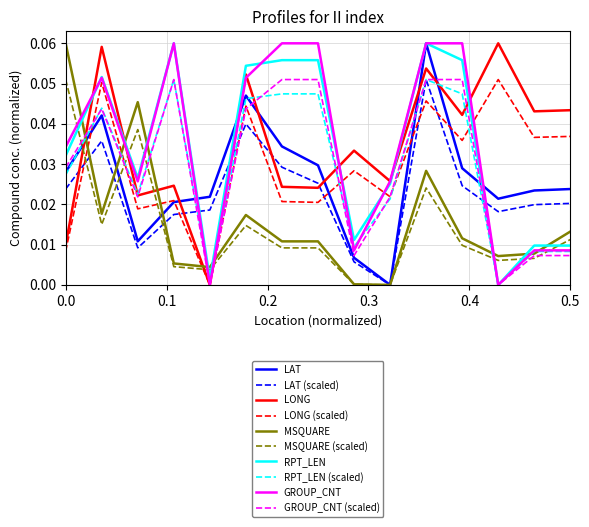

How many GROUP_CNT values are between 0 and 1?

15